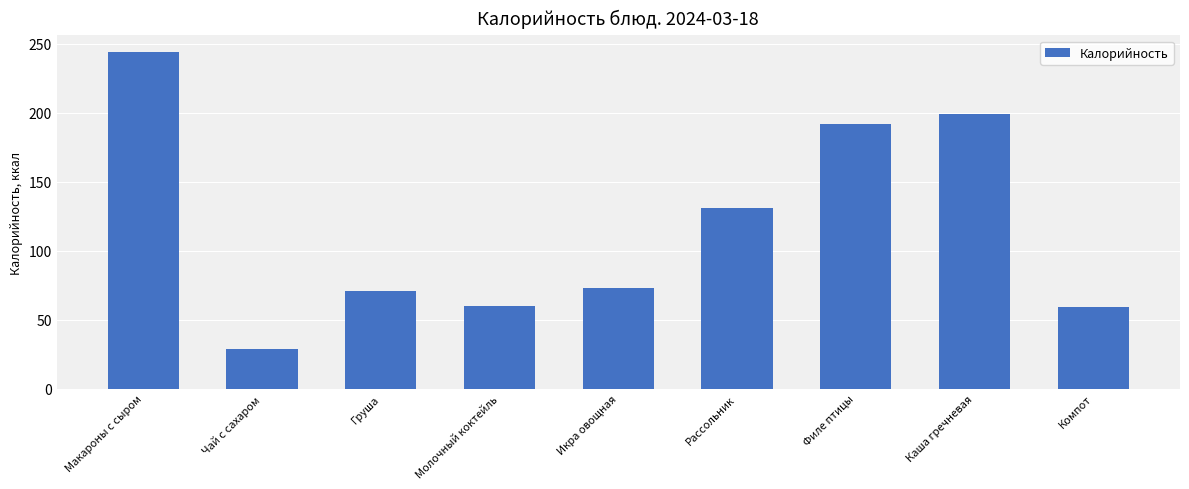

What is the value of the 4th bar from the left?

60.0